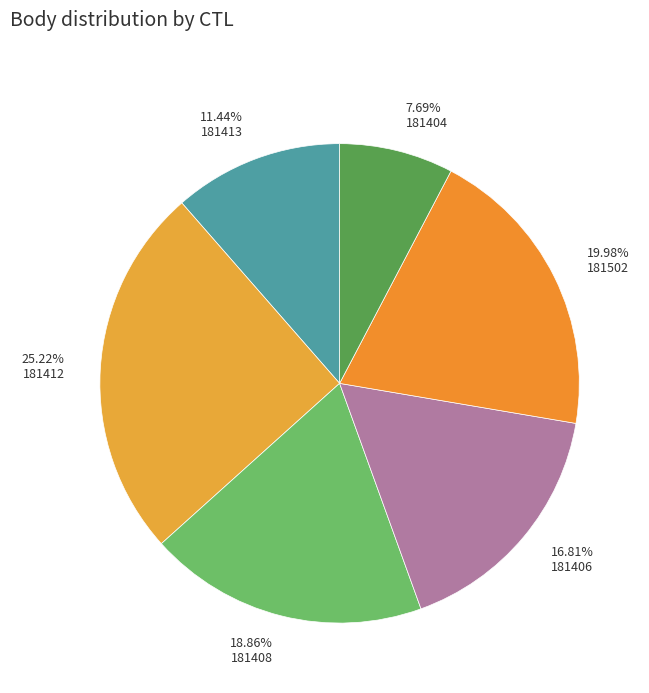

What portion of the pie excludes 181408?

81.1%